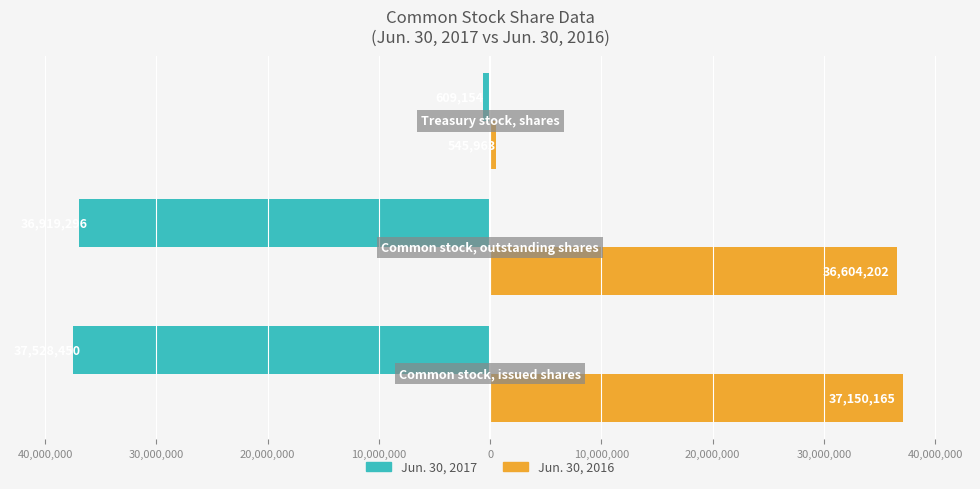

What are all the series names shown in the legend?

Jun. 30, 2017, Jun. 30, 2016